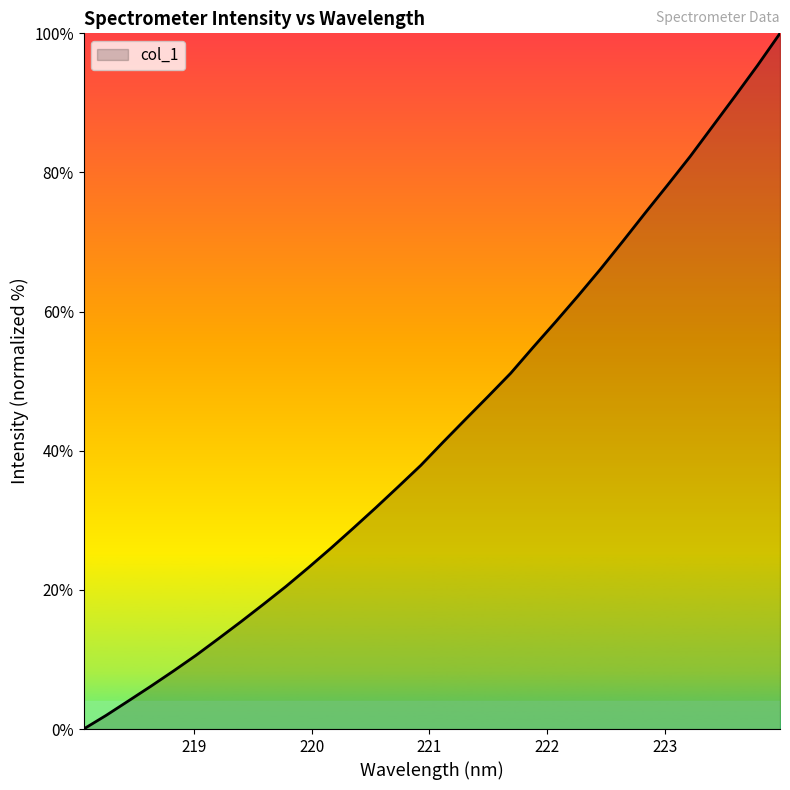

What is the maximum value shown in the chart?

100.0